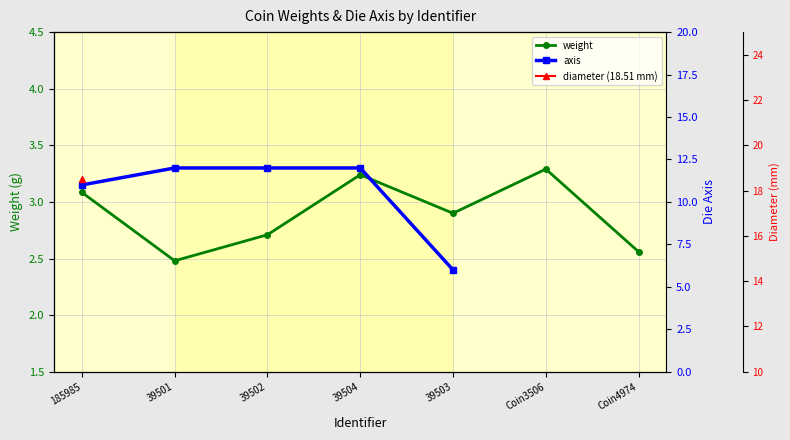

True or false: weight and axis cross at least once.

False